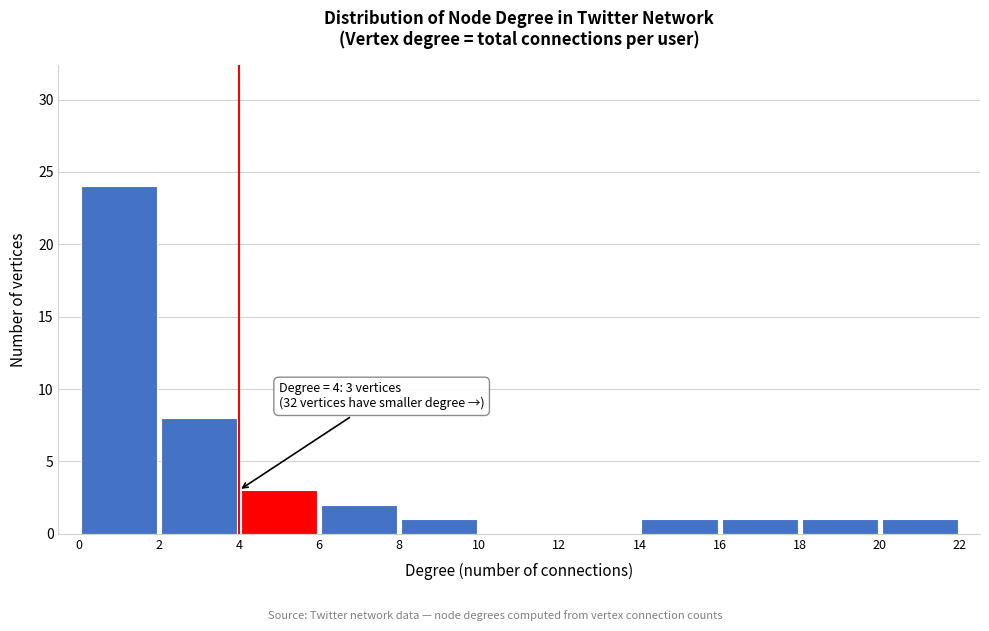

Which range on the x-axis has the tallest bar?

0 to 2